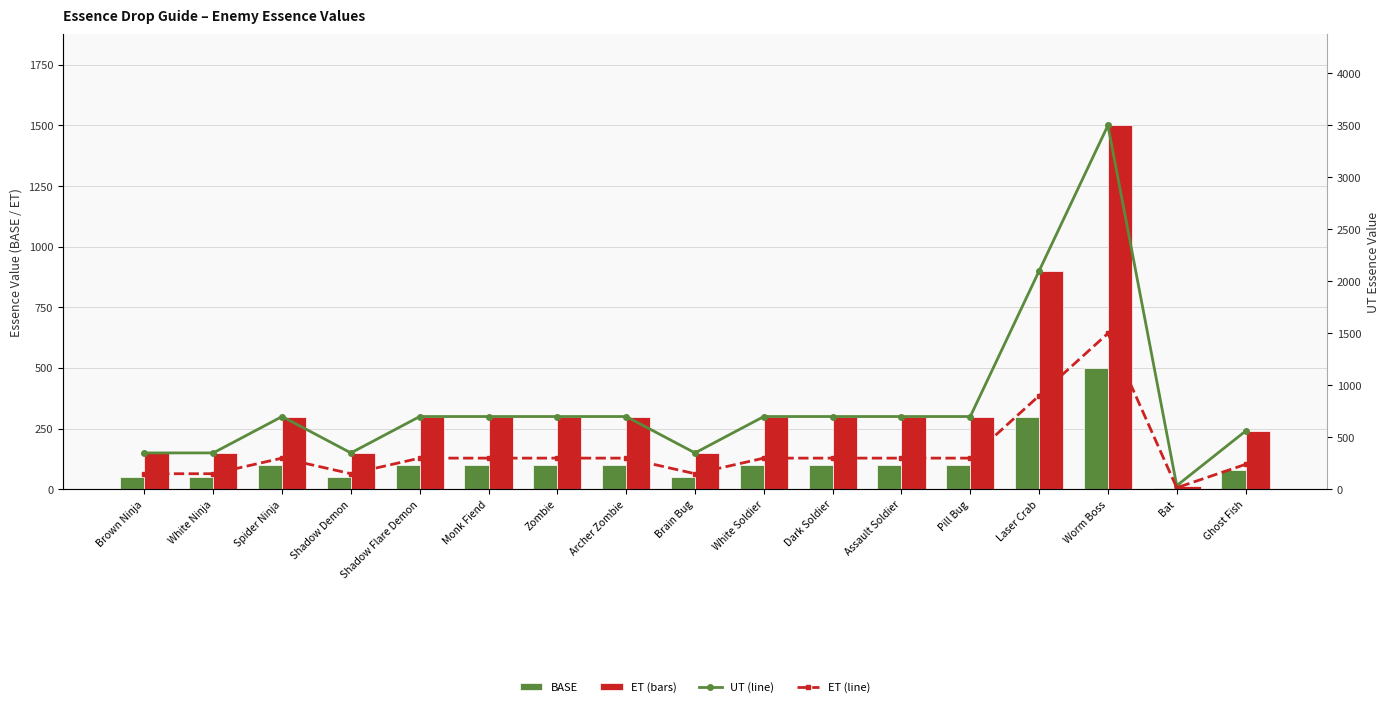

Is it true that ET (right) equals 2675 at Worm Boss?

False